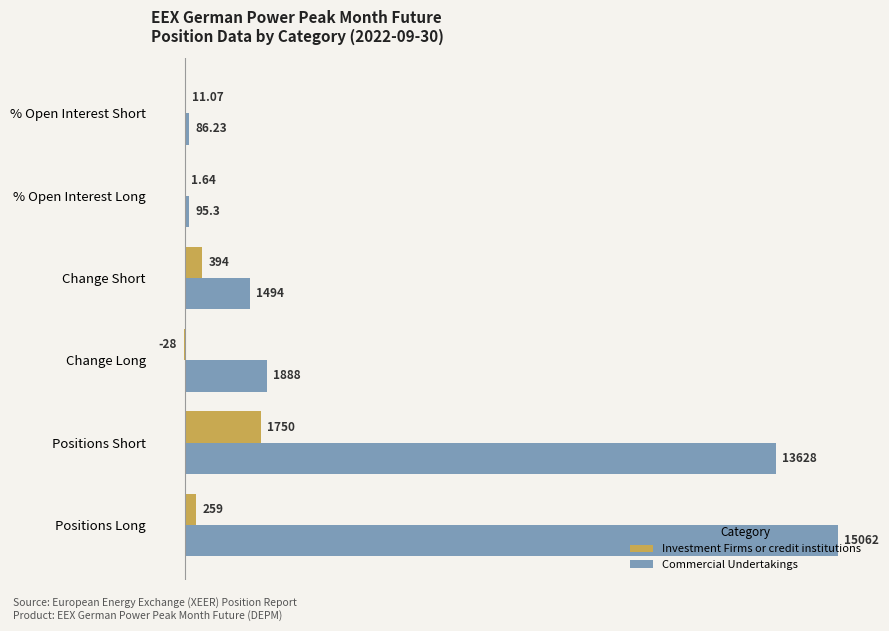

Between Change Long and Change Short, which series saw the biggest shift?

Investment Firms or credit institutions